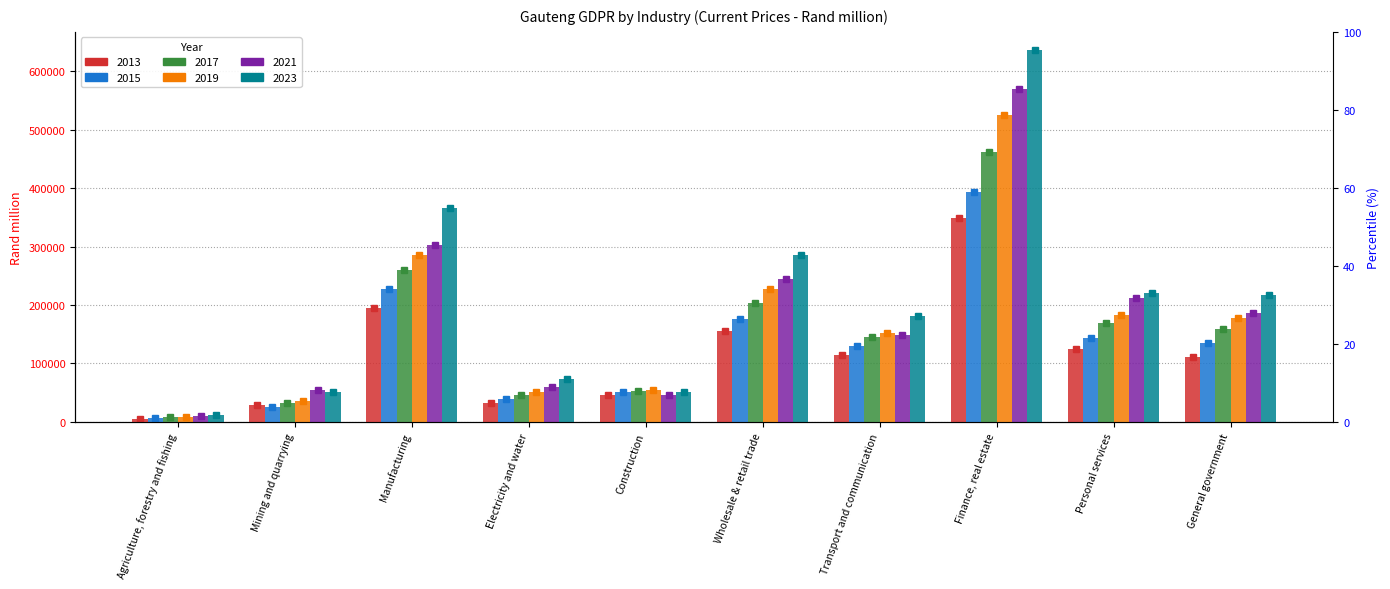

What is the value of the 2023 bar at the 1st from the left?

12089.1